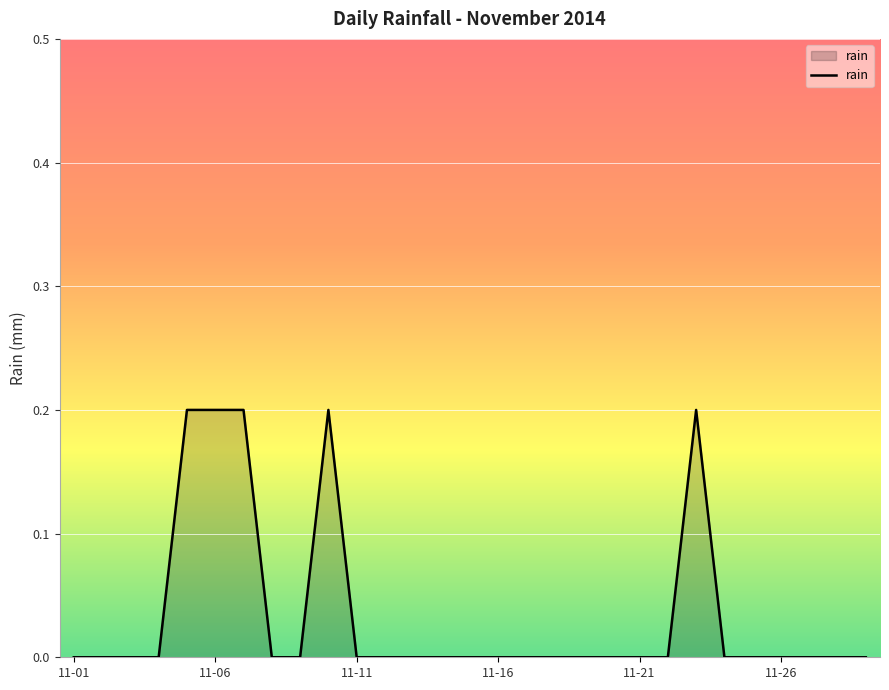

Does the chart have visible grid lines?

Yes